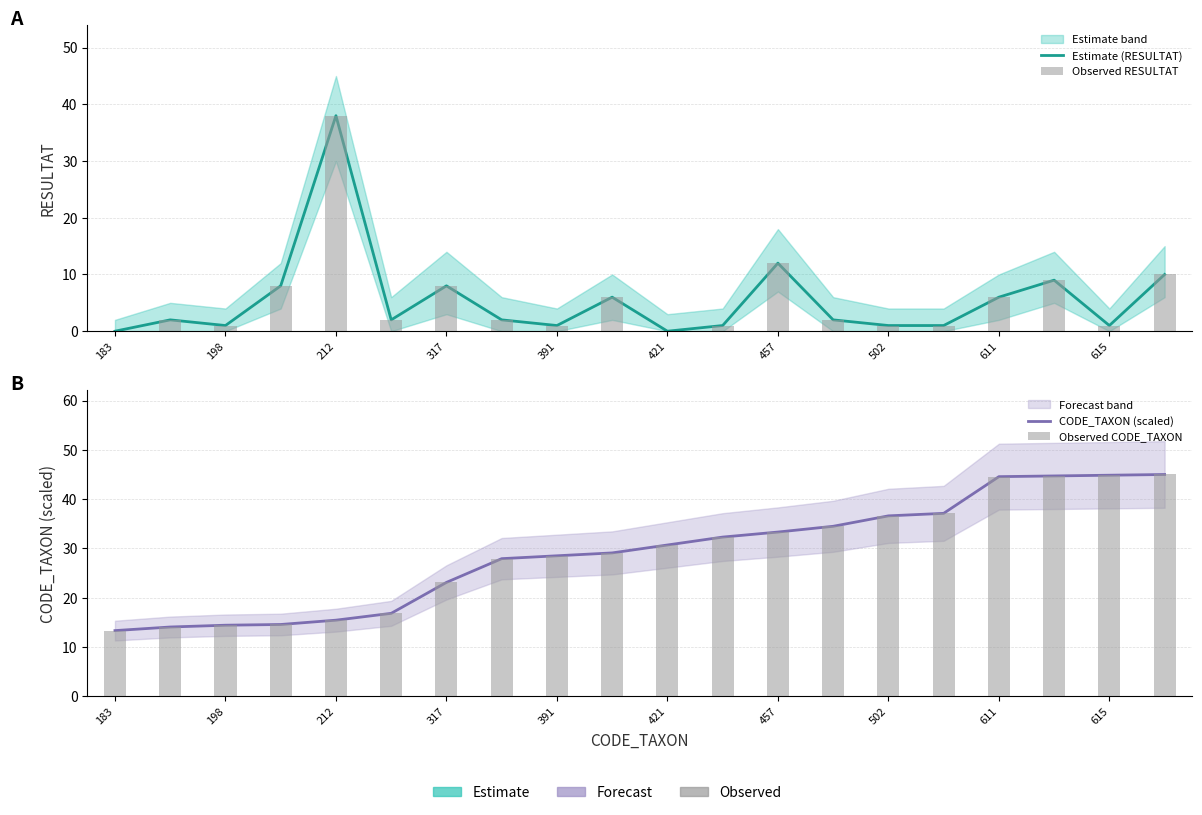

True or false: Observed RESULTAT has a value of 4.0 at 17.

False